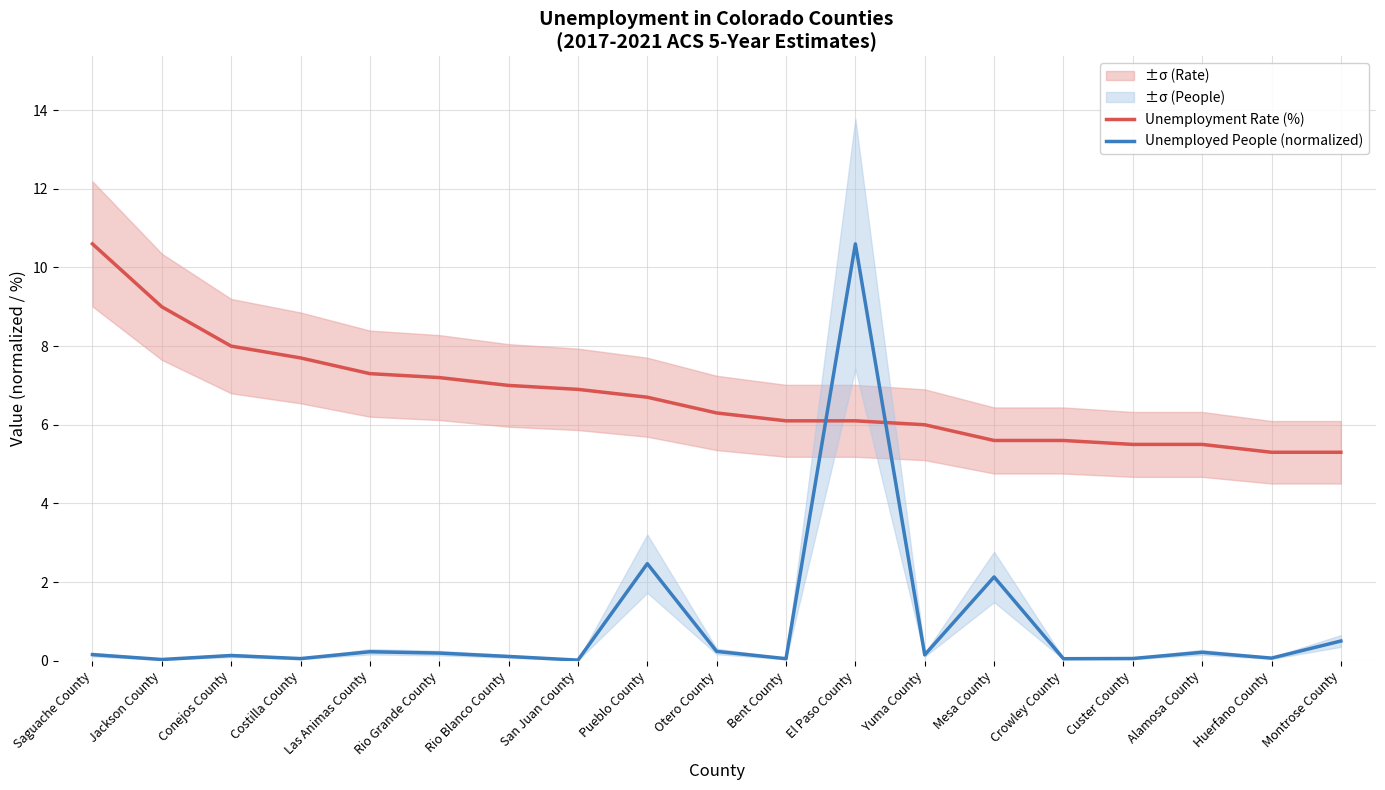

Rank the series by their average value, from highest to lowest.

Unemployment Rate (%), Unemployed People (normalized)